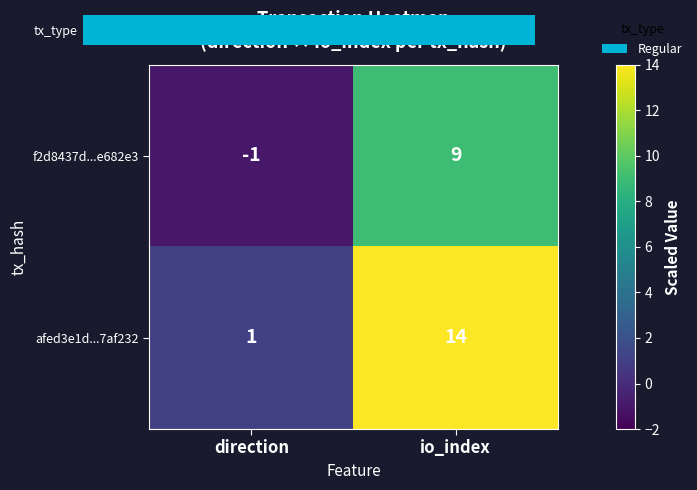

The value of afed3e1d...7af232 at io_index is 25. True or false?

False